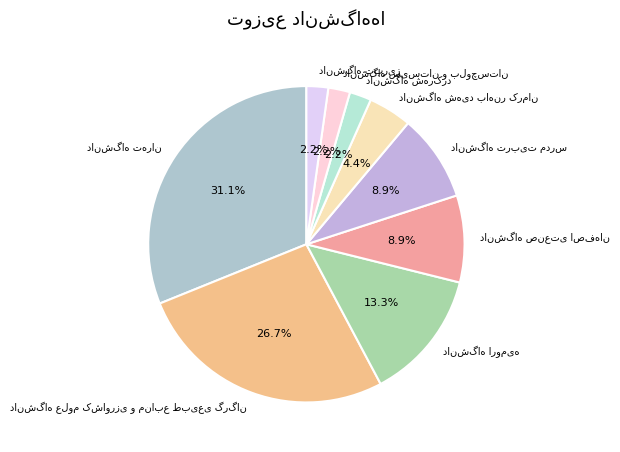

Is there any slice that represents more than half of the pie?

No